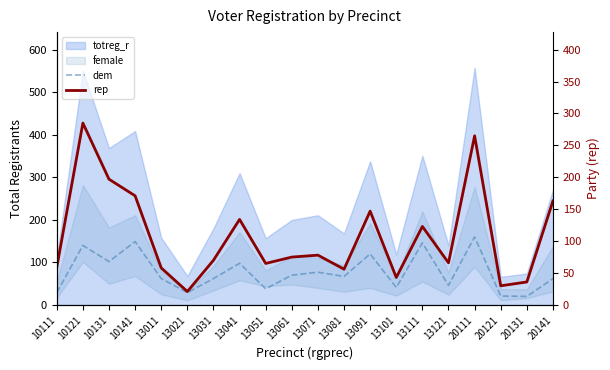

What is the sum of the rep values at 13071 and 13061?

153